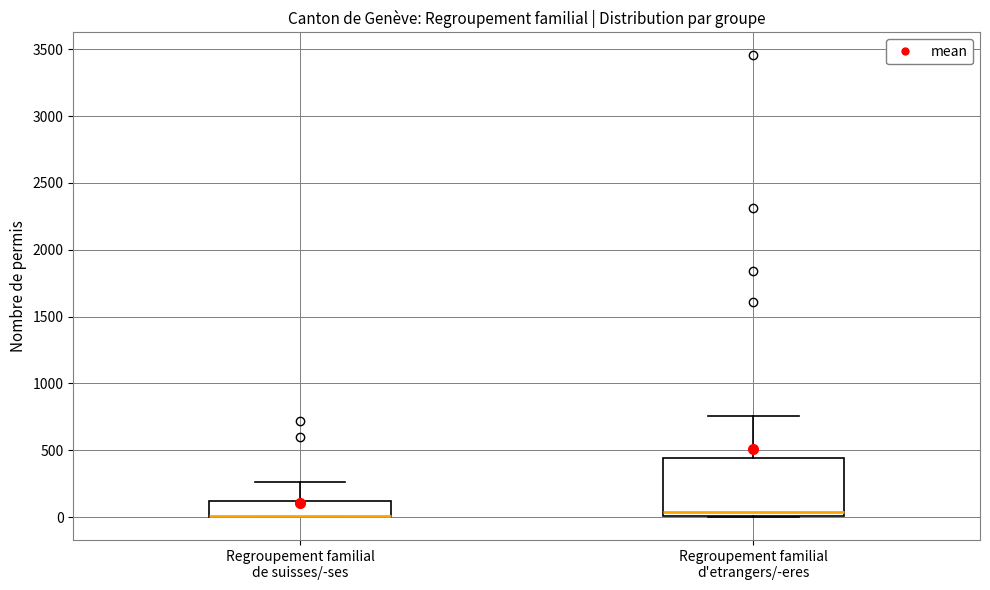

Reading left to right, transcribe this box plot: for each box, give where its median line is, the range the box spans, and where its two whiskers end, as read against the y-axis. The values are not printed on the chart, so give them approximately, as read against the axis.

Regroupement familial de suisses/-ses: median 0 (drawn on the box's lower edge), box 0 to 100, whiskers 0 to 250
Regroupement familial d'etrangers/-eres: median 50, box 0 to 450, whiskers 0 to 750